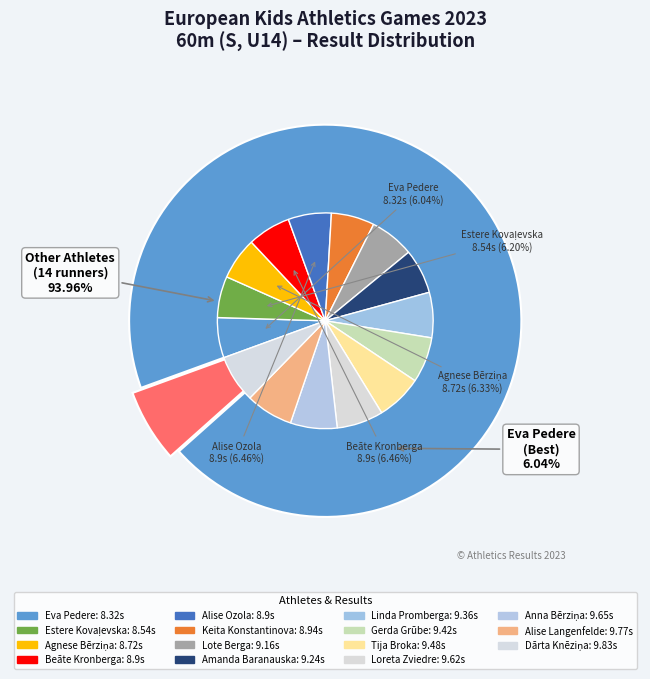

Which has a higher value, Beāte Kronberga or Anna Bērziņa?

Anna Bērziņa